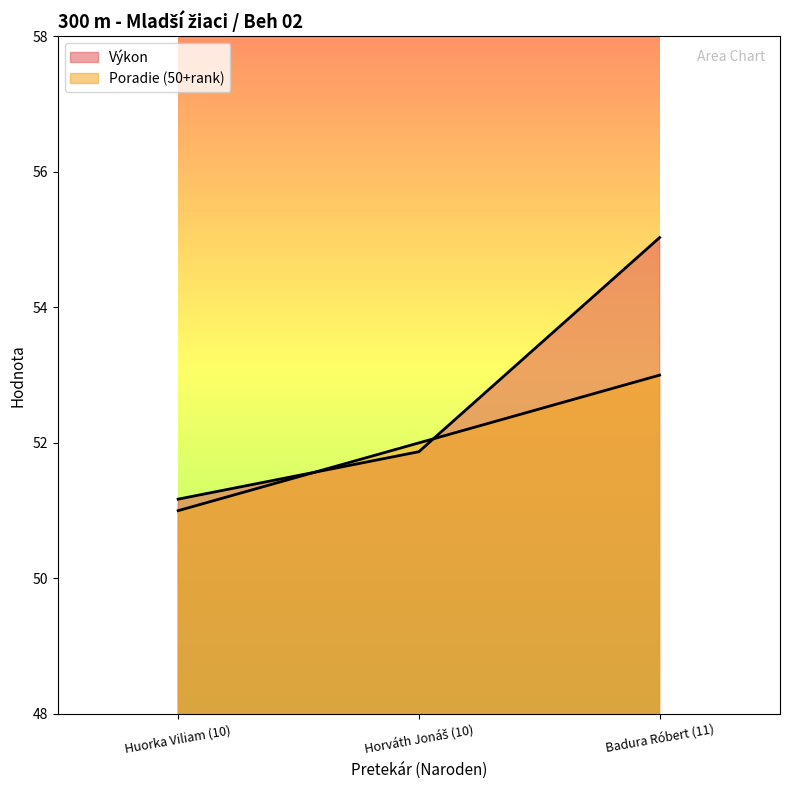

What is the spread (max minus min) of values at Horváth Jonáš (10)?

0.1